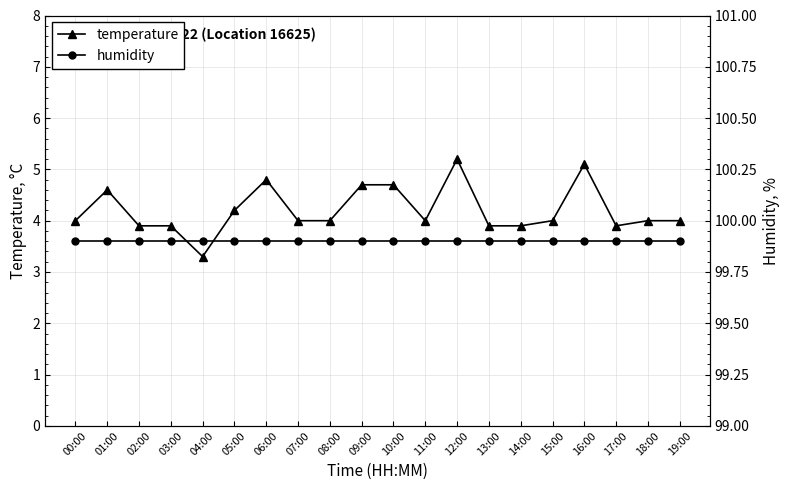

What is the value of the temperature point at the 4th from the left?

3.9